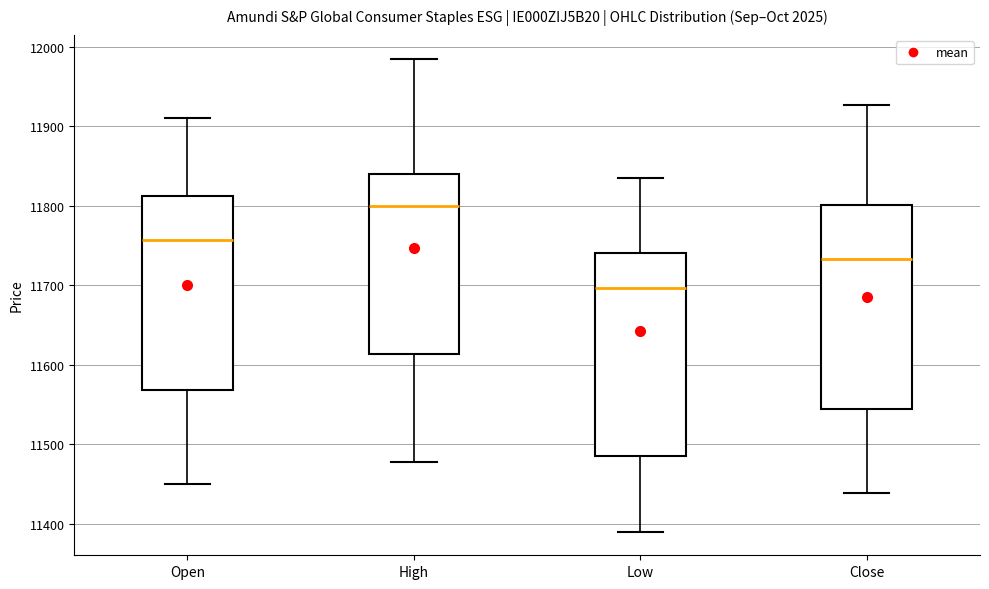

Reading left to right, transcribe this box plot: for each box, give where its median line is, the range the box spans, and where its two whiskers end, as read against the y-axis. The values are not printed on the chart, so give them approximately, as read against the axis.

Open: median 11760, box 11570 to 11810, whiskers 11450 to 11910
High: median 11800, box 11610 to 11840, whiskers 11480 to 11990
Low: median 11700, box 11490 to 11740, whiskers 11390 to 11840
Close: median 11730, box 11540 to 11800, whiskers 11440 to 11930